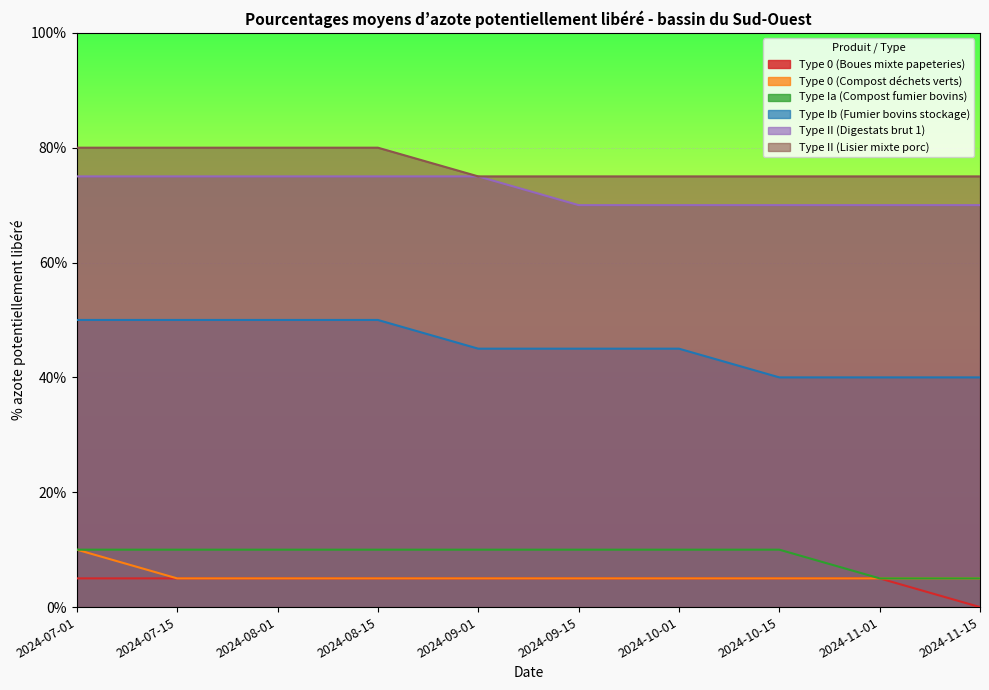

Which series changed the most between 2024-10-01 and 2024-11-15?

Type 0 (Boues mixte papeteries)